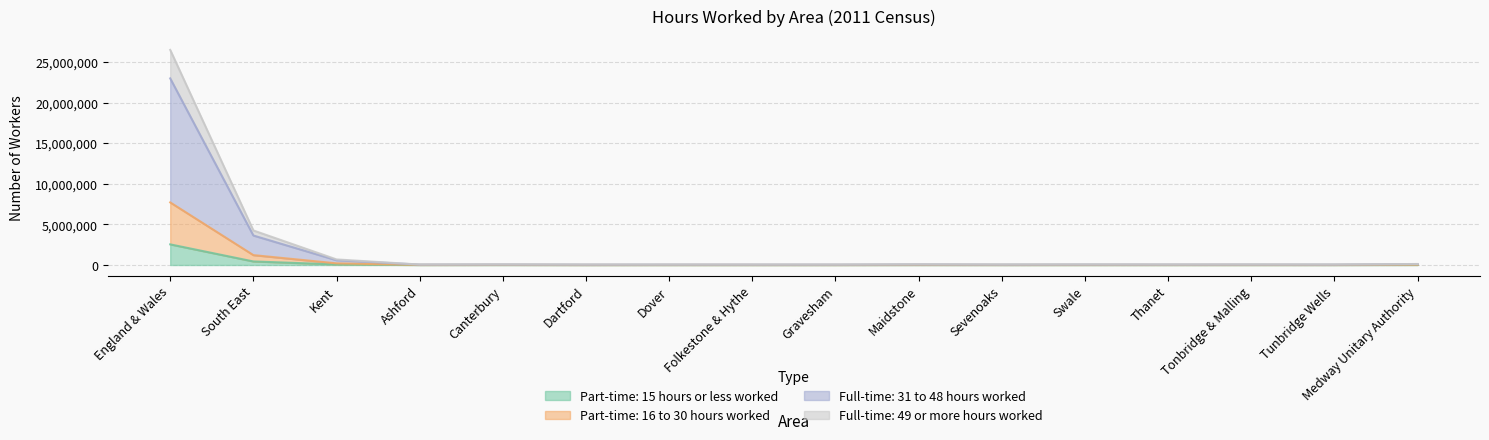

The Part-time: 15 hours or less worked series shows 3877127 at England & Wales. True or false?

False